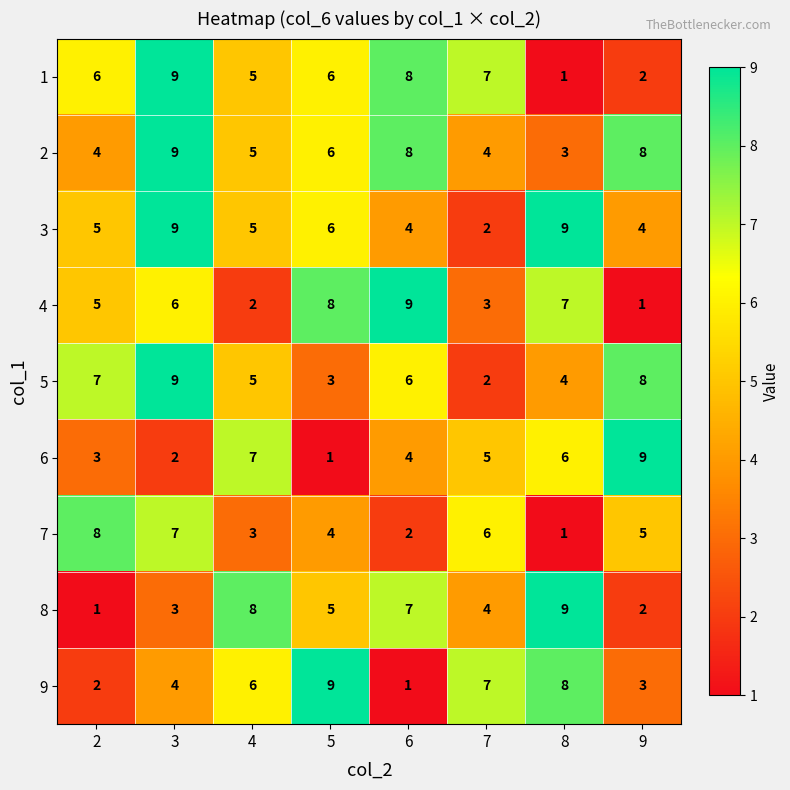

Between 7 and 8, which series saw the biggest shift?

3